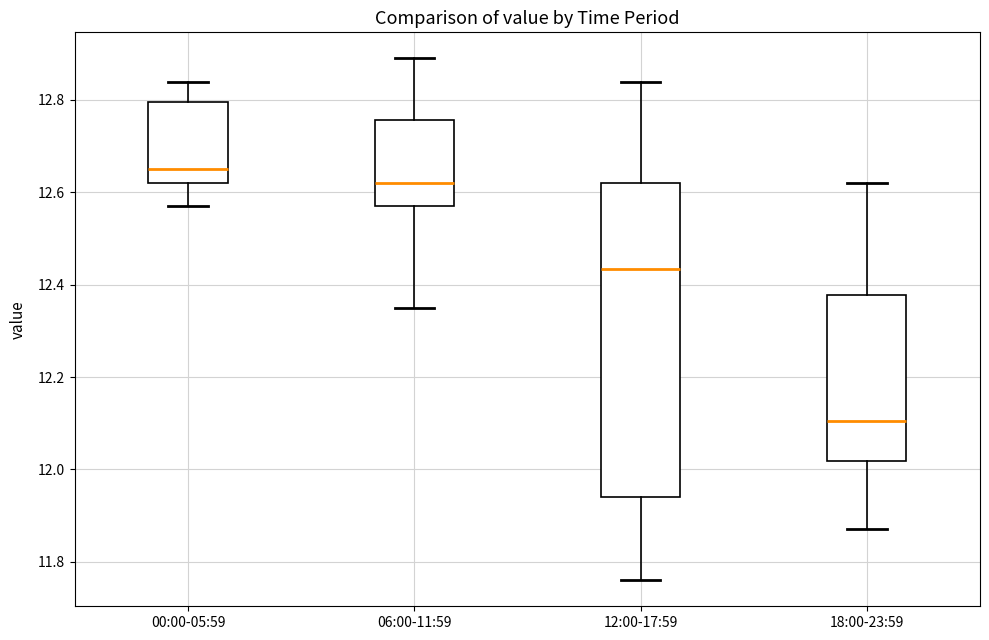

Where does the median line of the box for 12:00-17:59 sit on the y-axis? The values are not printed on the chart, so give them approximately, as read against the axis.

12.44